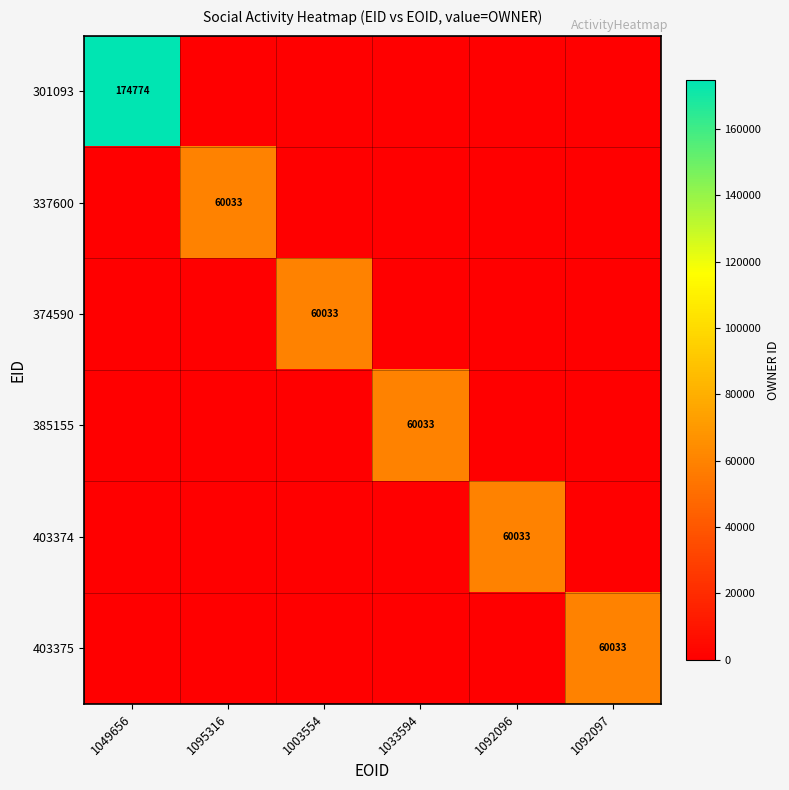

Is it true that 403374 equals 60033 at 1092096?

True